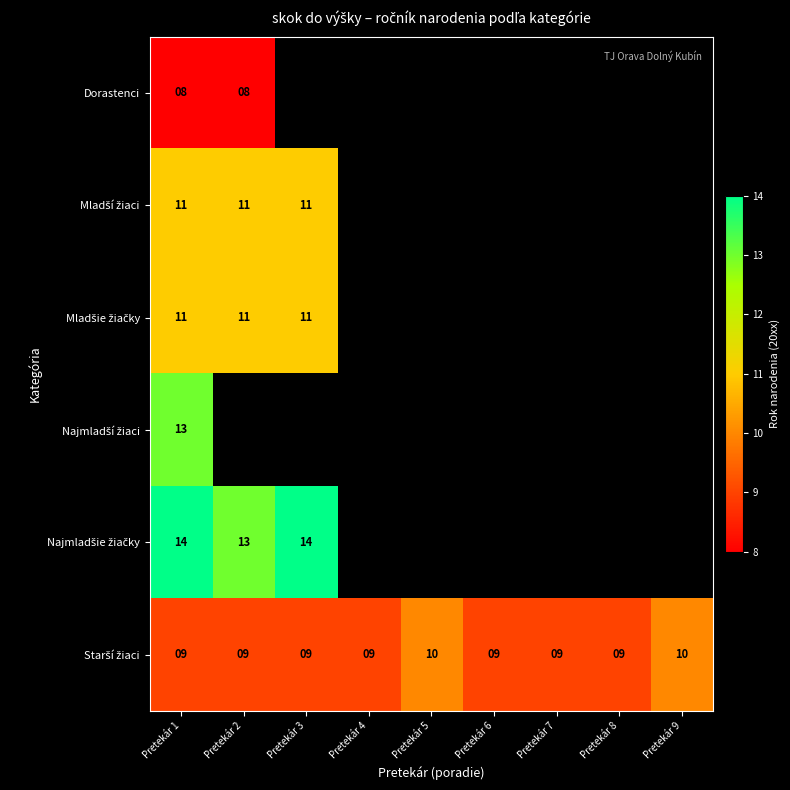

What is the total value across all series at Pretekár 1?

66